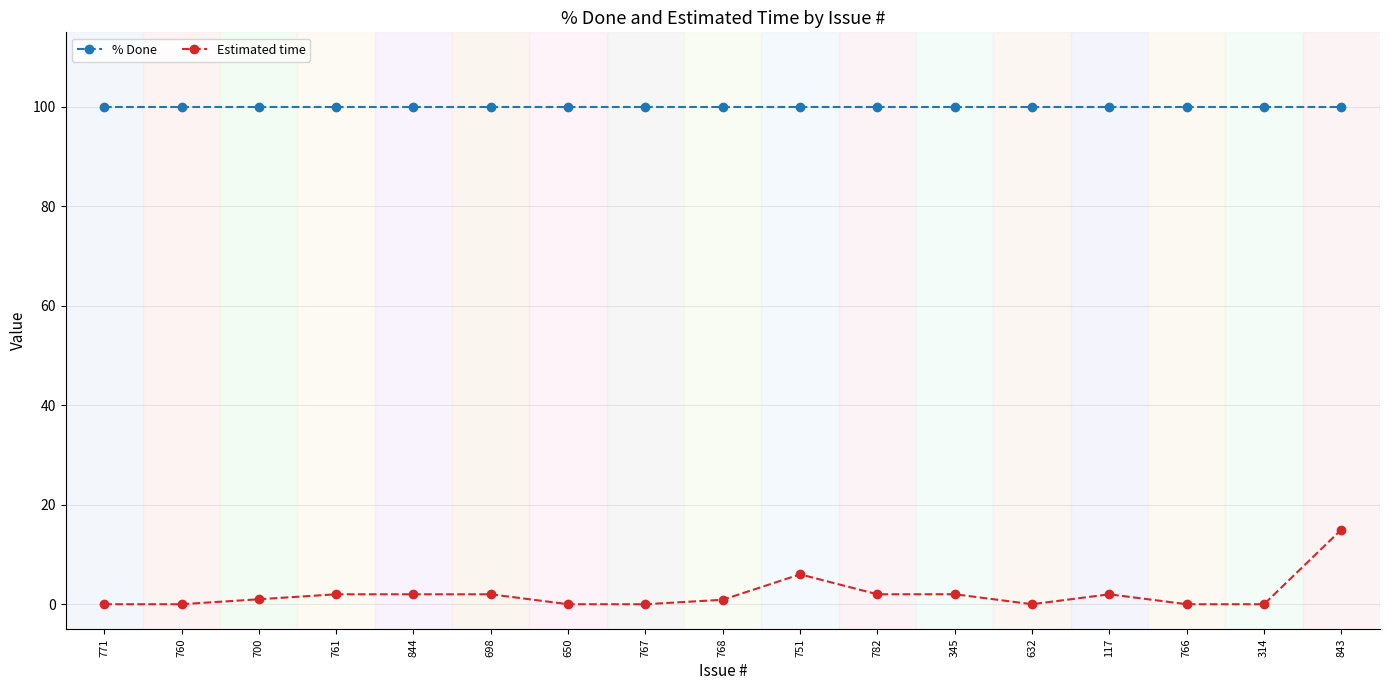

Which series has the widest spread of values?

Estimated time